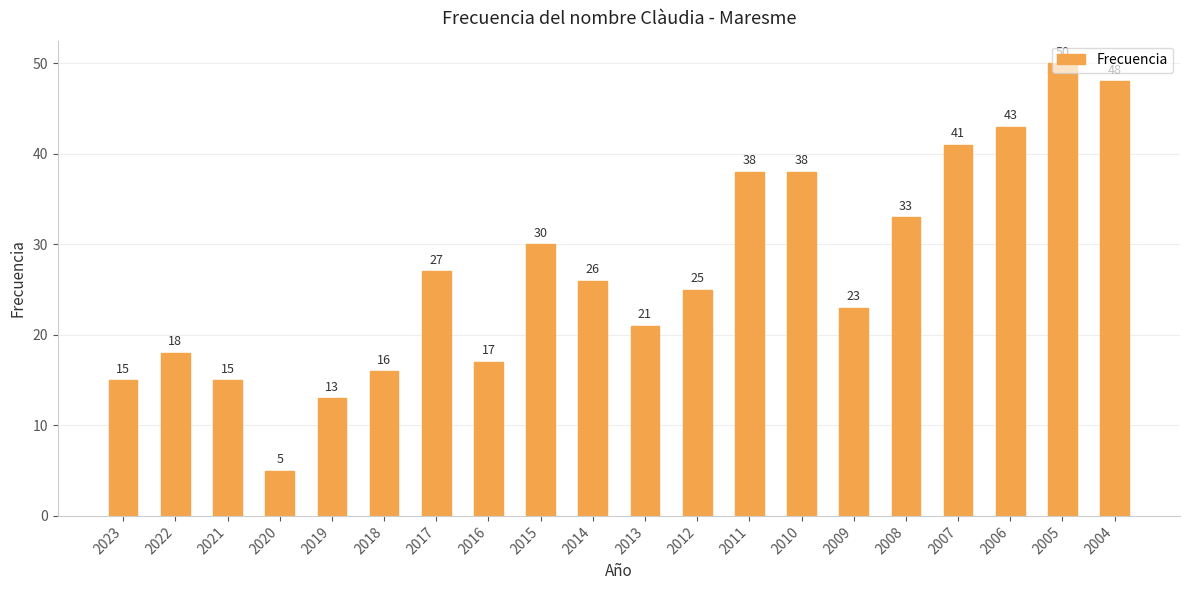

Are the bars grouped side by side (vs. stacked)?

No